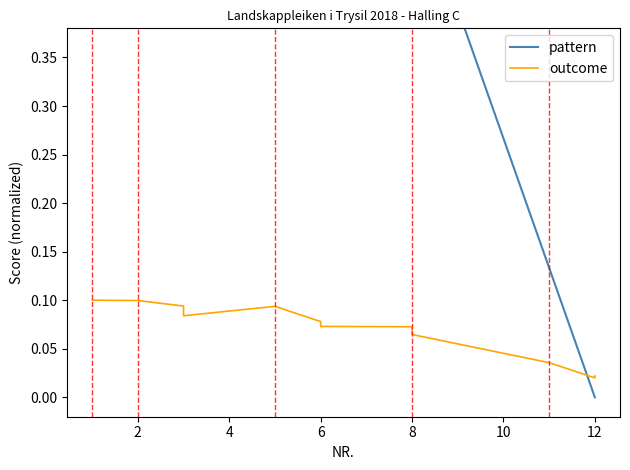

Reading left to right, transcribe all the data shown in this chart.

pattern: 1.0	0.9	0.8	0.8	0.7	0.6	0.6	0.5	0.5	0.5	0.1	0.0	0.0
outcome: 0.1	0.1	0.1	0.1	0.1	0.1	0.1	0.1	0.1	0.1	0.0	0.0	0.0